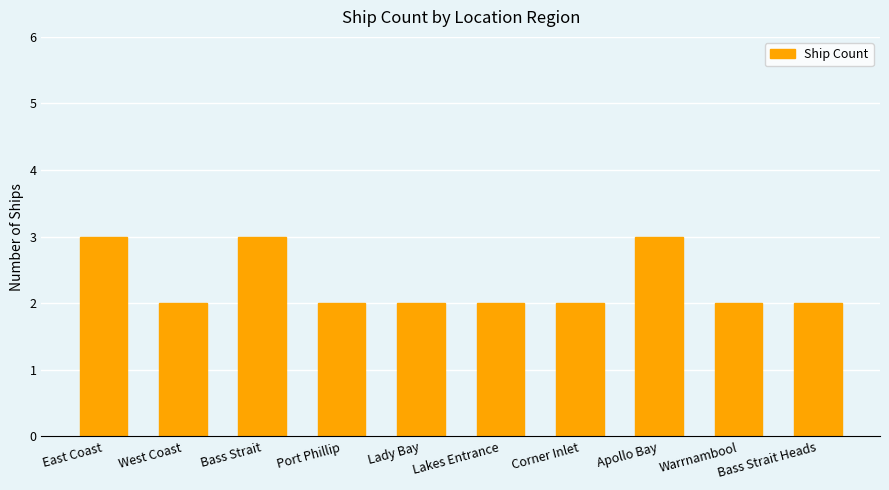

Are the bars horizontal?

No